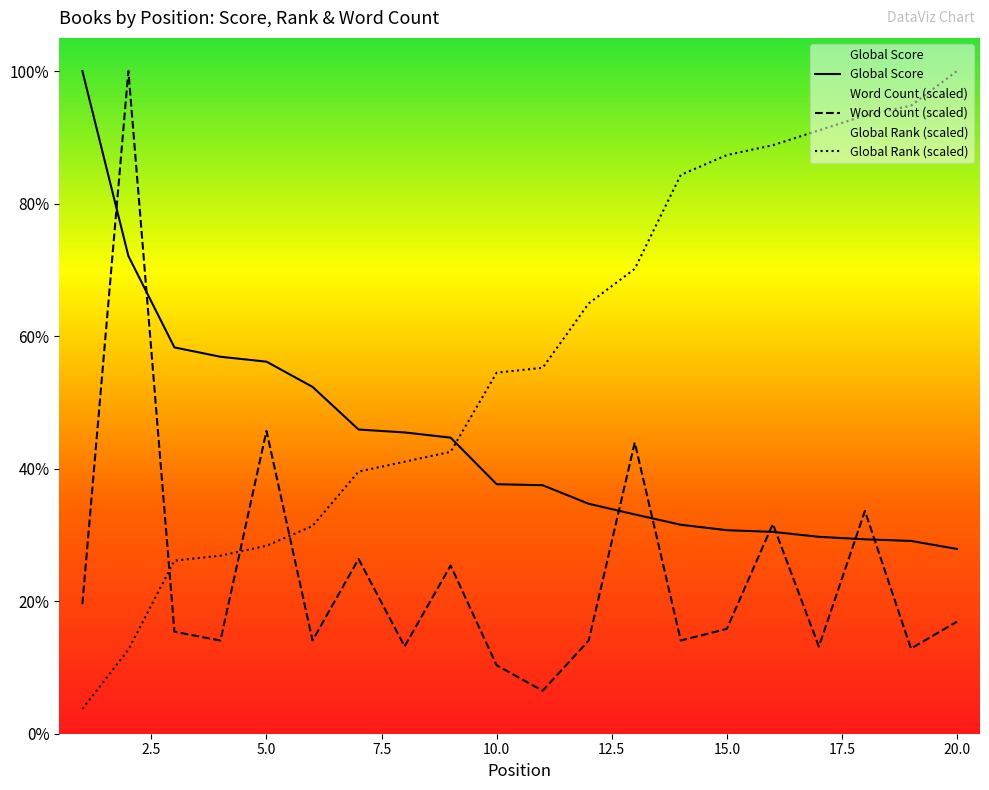

Count the number of categories in the chart.

20